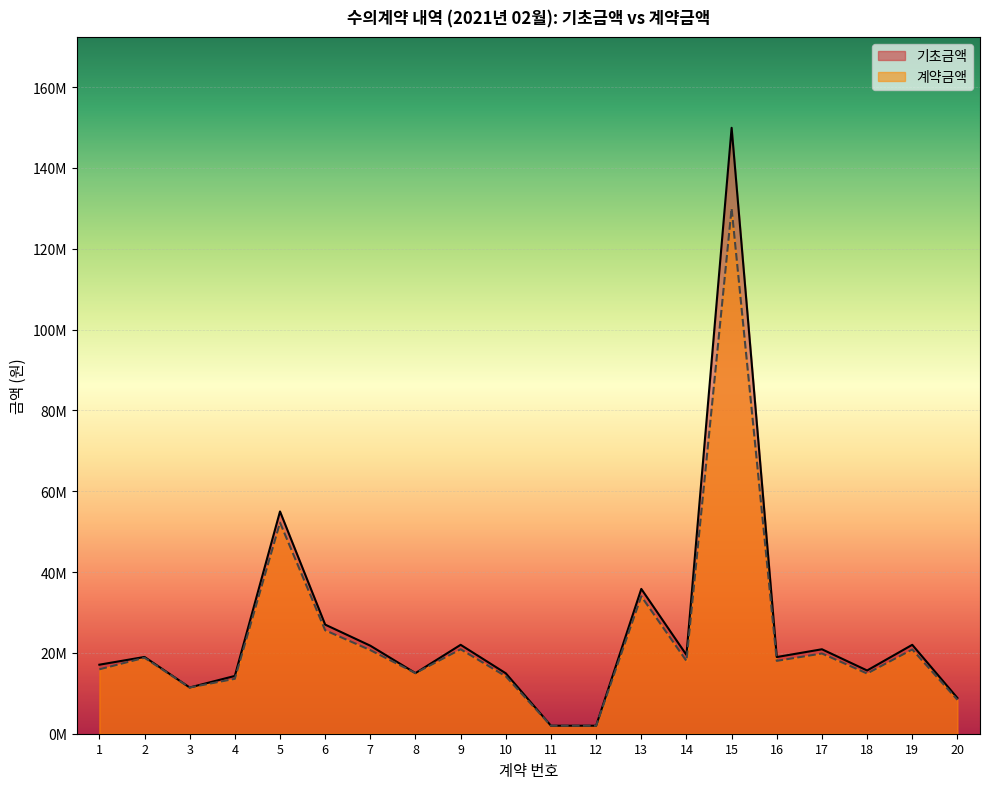

Does the chart display data point markers on the line(s)?

No